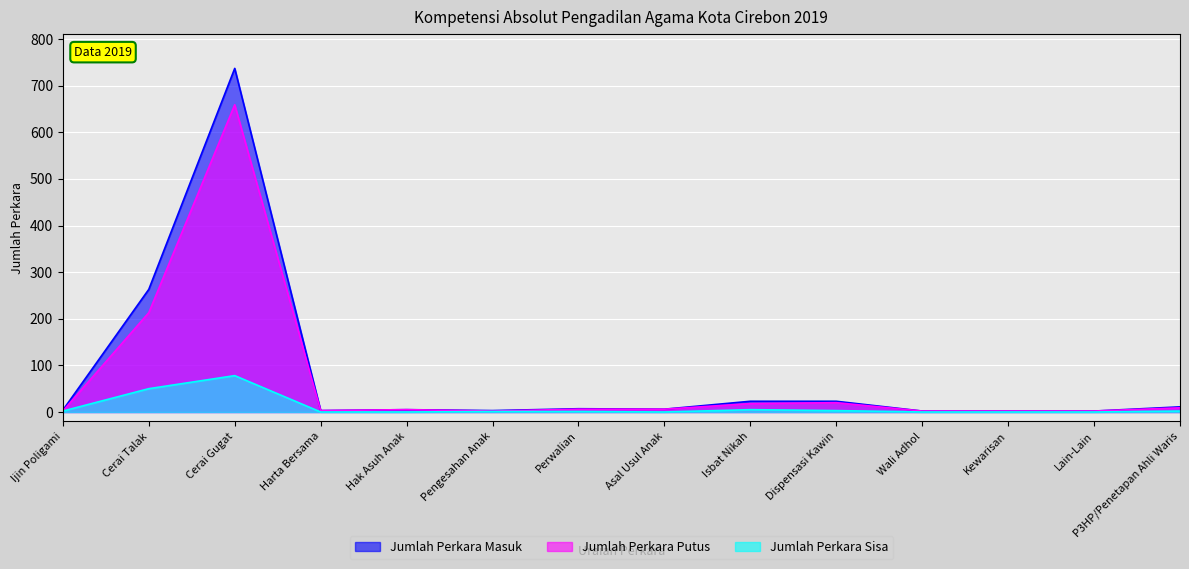

Which series has the largest total across all categories?

Jumlah Perkara Masuk